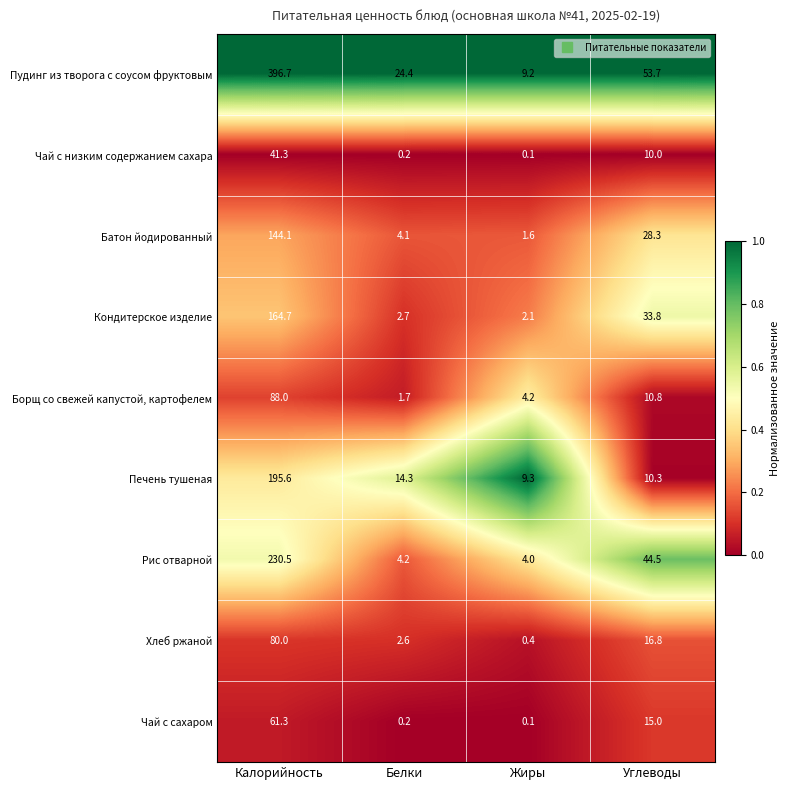

The value of Чай с низким содержанием сахара at Белки is 0.2. True or false?

True